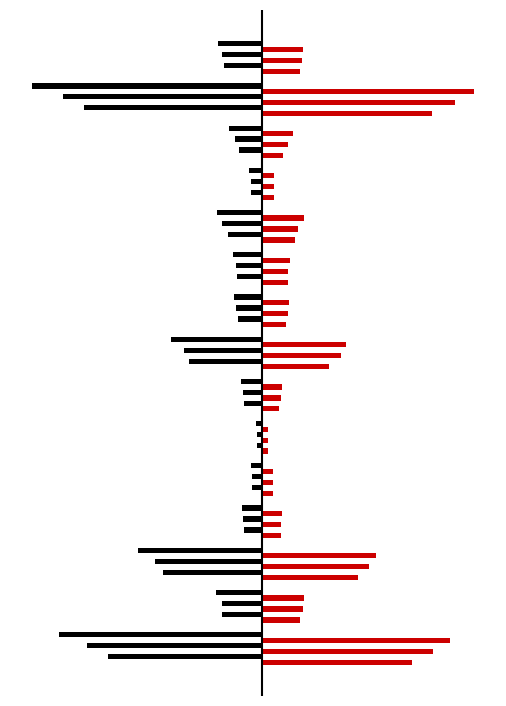

Reading left to right, extract all data points from this chart.

2013: Cataluña=9605.9	Galicia=2439.1	Andalucía=6186.6	Asturias=1180.7	Cantabria=709.7	La Rioja=344.1	Murcia=1099.4	Valencia=4299.1	Aragón=1534.0	C.-La Mancha=1626.7	Canarias=2095.4	Extremadura=728.9	Baleares=1319.5	Madrid=10898.5	Cast. y León=2454.0
2014: Cataluña=-9893.2	Galicia=-2608.5	Andalucía=-6386.7	Asturias=-1188.2	Cantabria=-645.9	La Rioja=-346.8	Murcia=-1161.9	Valencia=-4710.7	Aragón=-1569.5	C.-La Mancha=-1630.5	Canarias=-2180.2	Extremadura=-729.0	Baleares=-1463.1	Madrid=-11434.4	Cast. y León=-2453.6
2015: Cataluña=10962.6	Galicia=2608.9	Andalucía=6873.0	Asturias=1226.4	Cantabria=671.4	La Rioja=366.7	Murcia=1225.5	Valencia=5061.1	Aragón=1641.0	C.-La Mancha=1655.7	Canarias=2329.5	Extremadura=756.4	Baleares=1636.9	Madrid=12431.4	Cast. y León=2561.2
2016: Cataluña=-11269.2	Galicia=-2576.2	Andalucía=-6903.8	Asturias=-1214.9	Cantabria=-667.4	La Rioja=-365.9	Murcia=-1226.2	Valencia=-5040.5	Aragón=-1668.3	C.-La Mancha=-1684.6	Canarias=-2570.7	Extremadura=-748.9	Baleares=-1778.6	Madrid=-12840.7	Cast. y León=-2571.1
2017: Cataluña=12056.4	Galicia=2697.5	Andalucía=7338.0	Asturias=1249.7	Cantabria=710.4	La Rioja=386.7	Murcia=1286.5	Valencia=5418.7	Aragón=1729.5	C.-La Mancha=1778.0	Canarias=2706.5	Extremadura=765.7	Baleares=1998.9	Madrid=13623.9	Cast. y León=2648.8
2018: Cataluña=-13063.1	Galicia=-2986.6	Andalucía=-7985.2	Asturias=-1302.4	Cantabria=-741.7	La Rioja=-414.6	Murcia=-1377.3	Valencia=-5900.3	Aragón=-1834.0	C.-La Mancha=-1892.9	Canarias=-2915.0	Extremadura=-826.9	Baleares=-2150.6	Madrid=-14805.5	Cast. y León=-2820.3